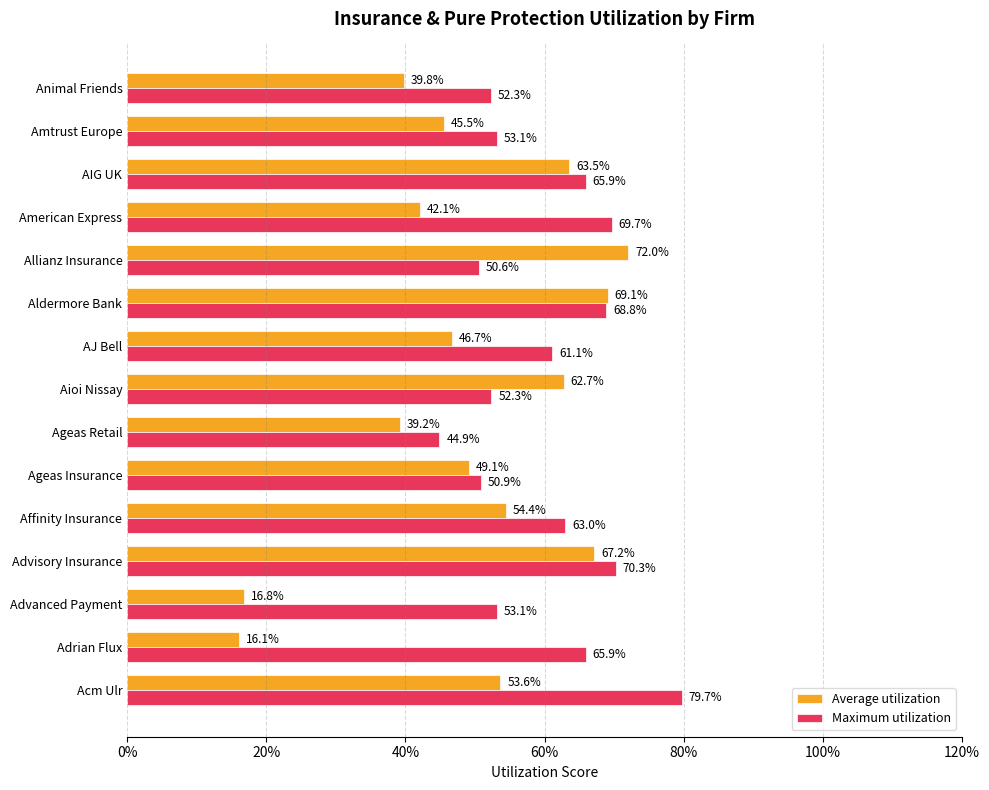

What are all the series names shown in the legend?

Average utilization, Maximum utilization